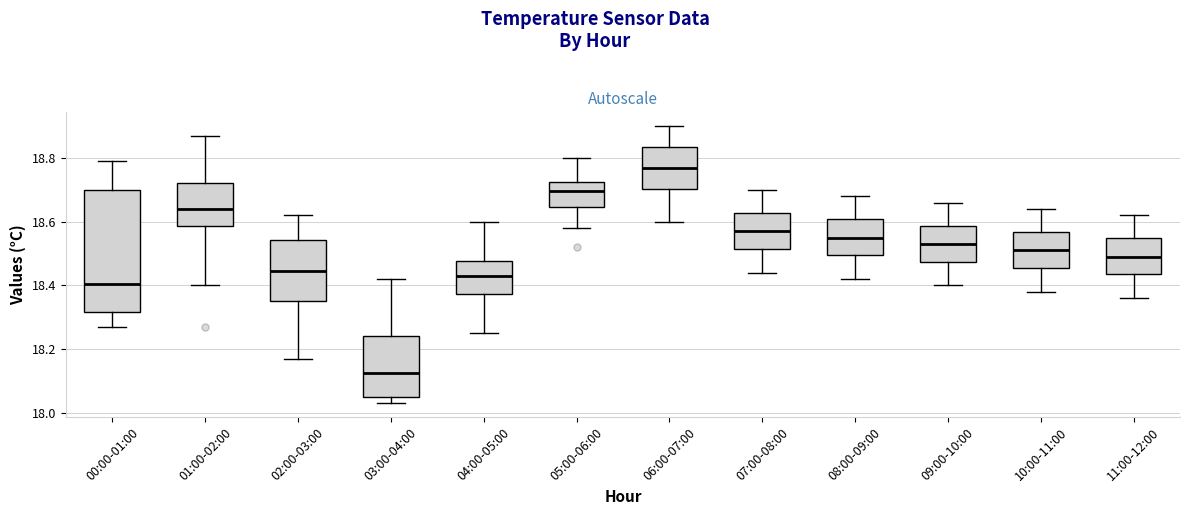

Comparing the boxes themselves (not the whiskers), which one is the tallest?

00:00-01:00